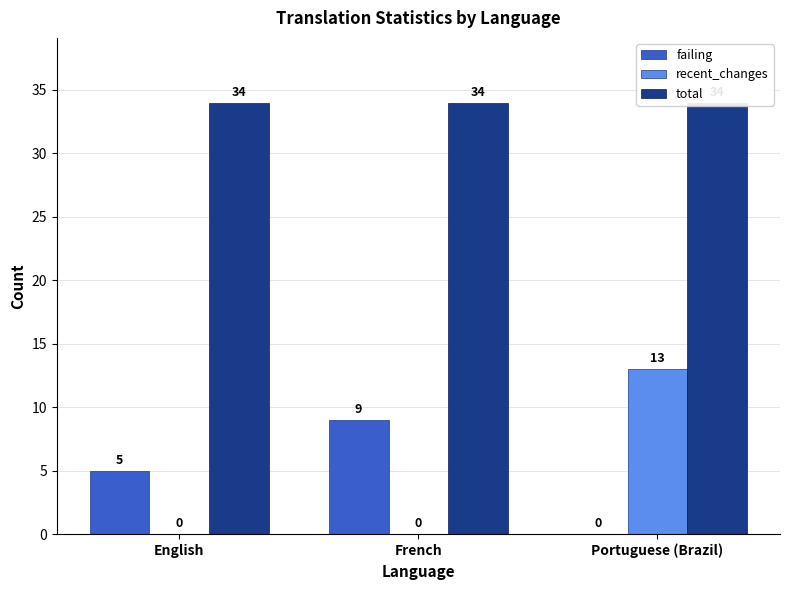

List the labels in order of recent_changes value, largest first.

Portuguese (Brazil), English, French